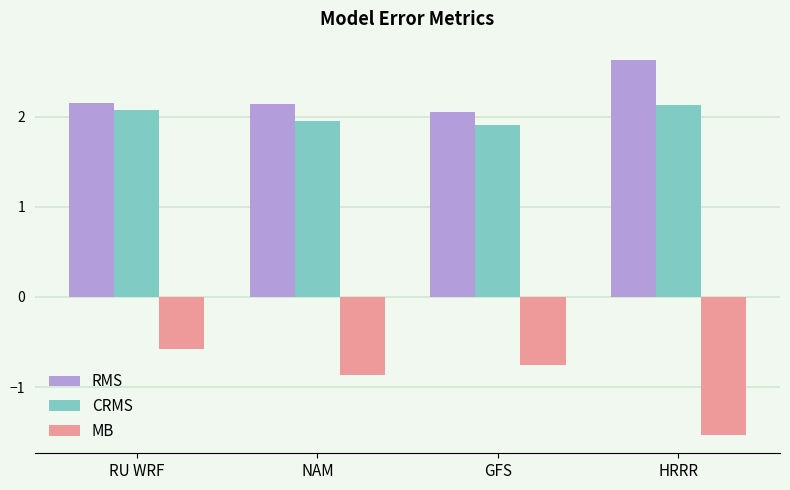

True or false: CRMS has a value of 0.7 at GFS.

False